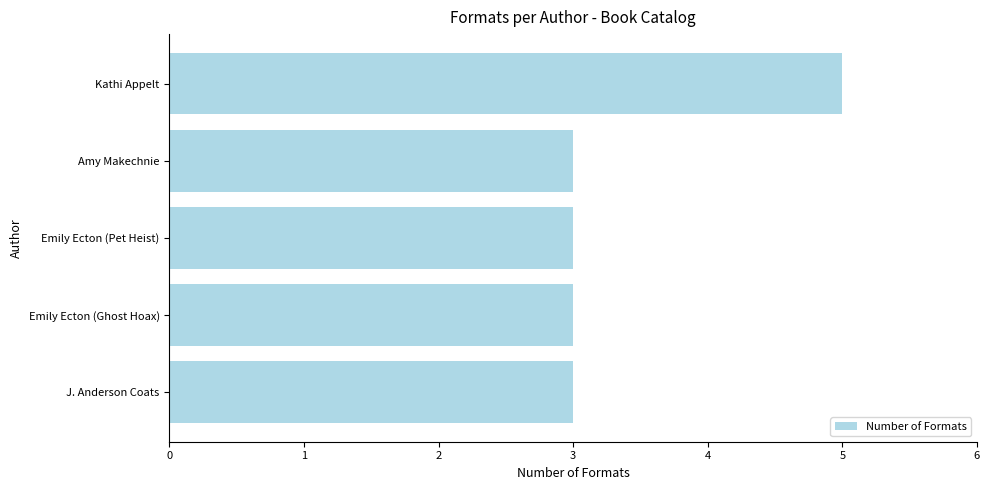

Is it true that the value at Emily Ecton (Pet Heist) is 4?

False